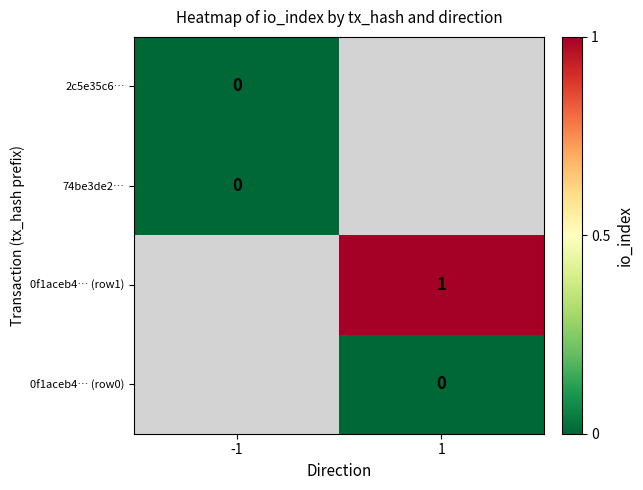

Is the value of 0f1aceb4… (row1) at 1 greater than the value of 74be3de2… at -1?

Yes